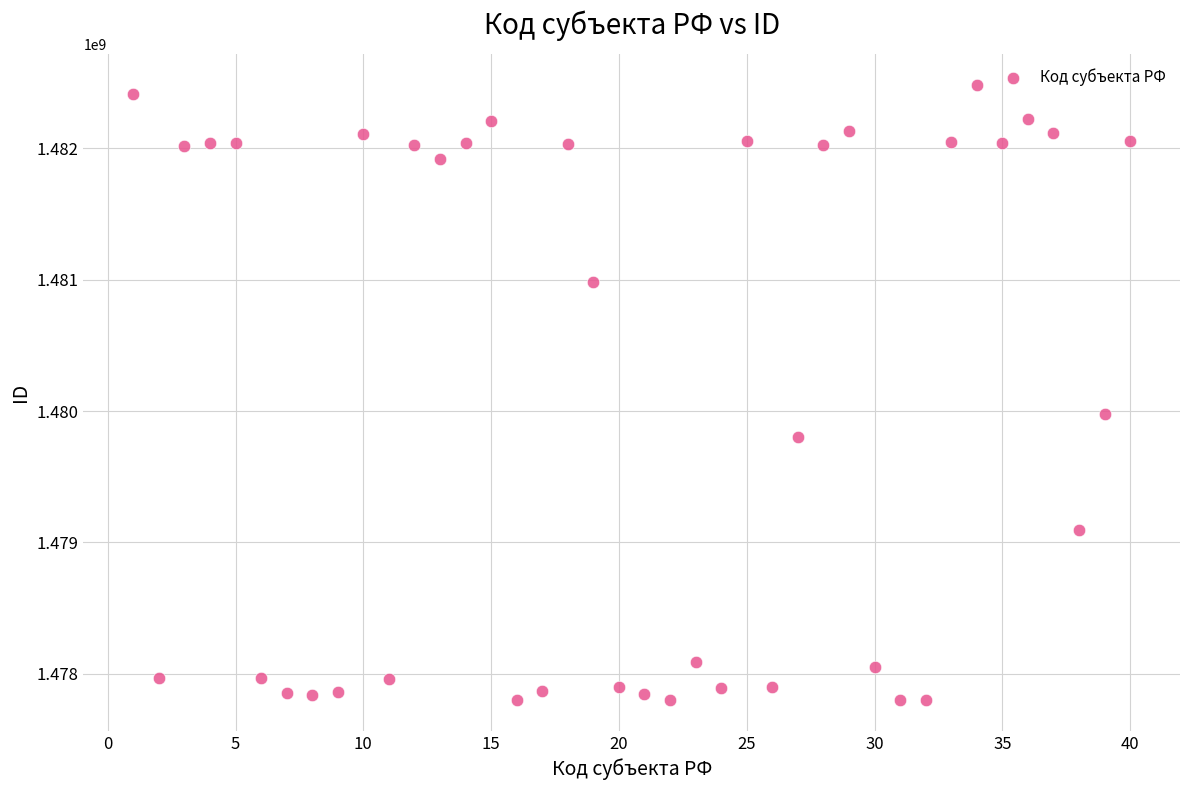

What is the range of X values (max minus min)?

39